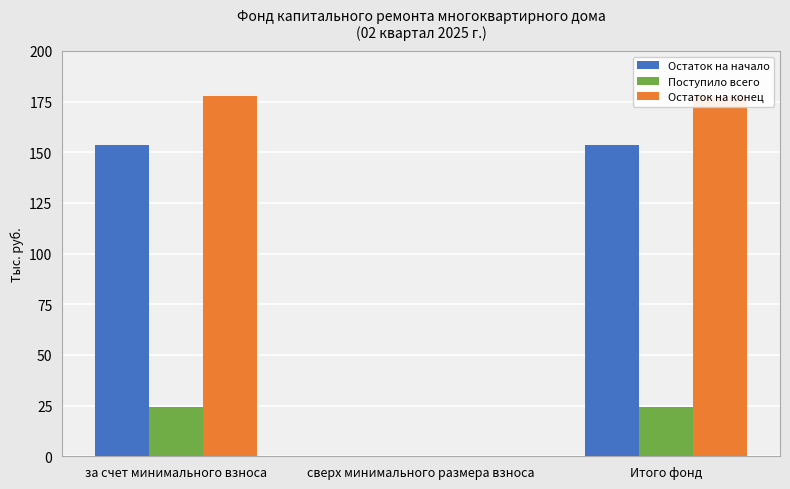

How many bars are there in total?

9